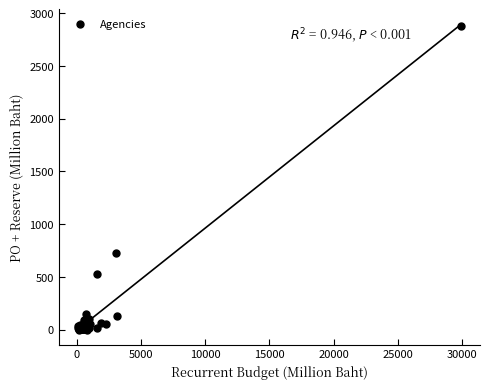

What Y value in the scatter plot is closest to 1438?

727.6